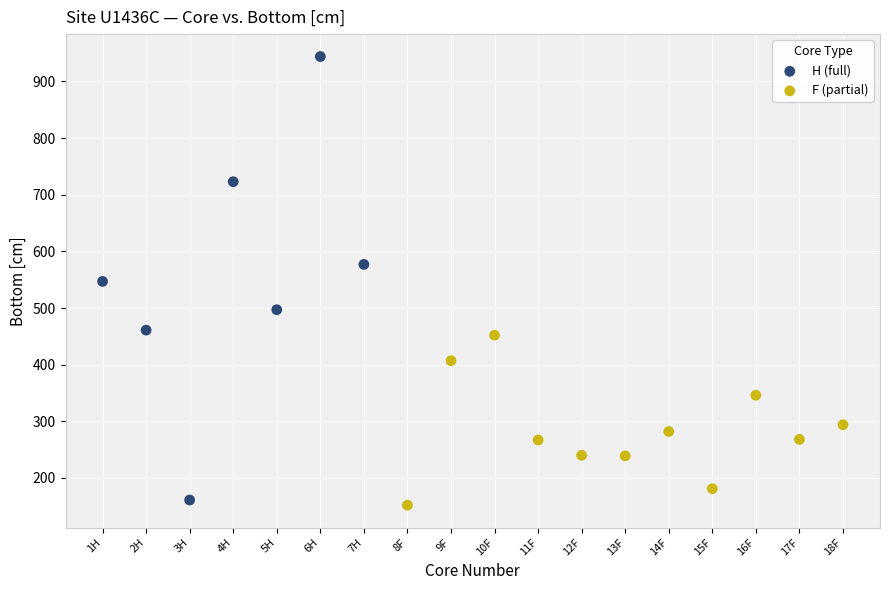

Which series has the widest spread of Y values?

H (full)